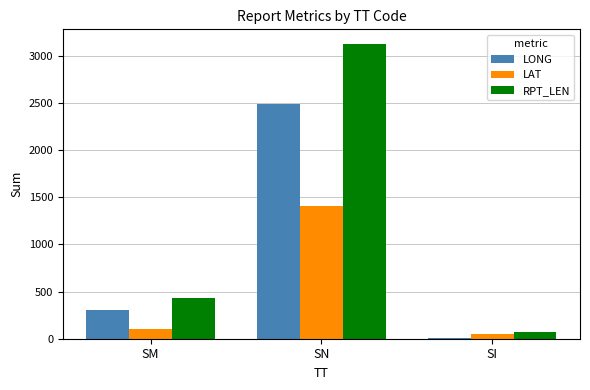

What is the highest value of the RPT_LEN series?

3125.0